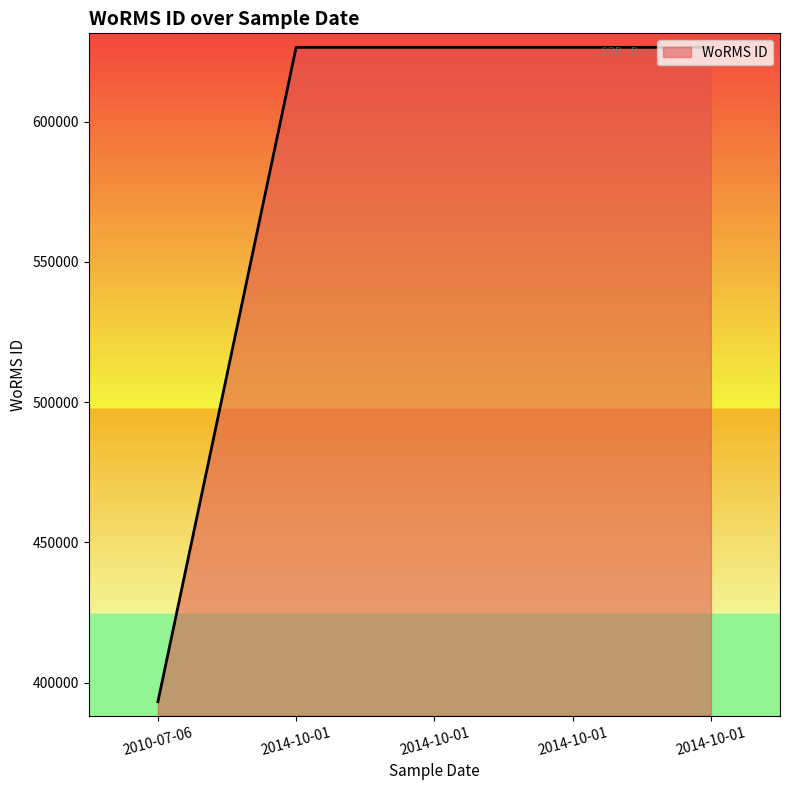

What is the smallest value displayed?

393172